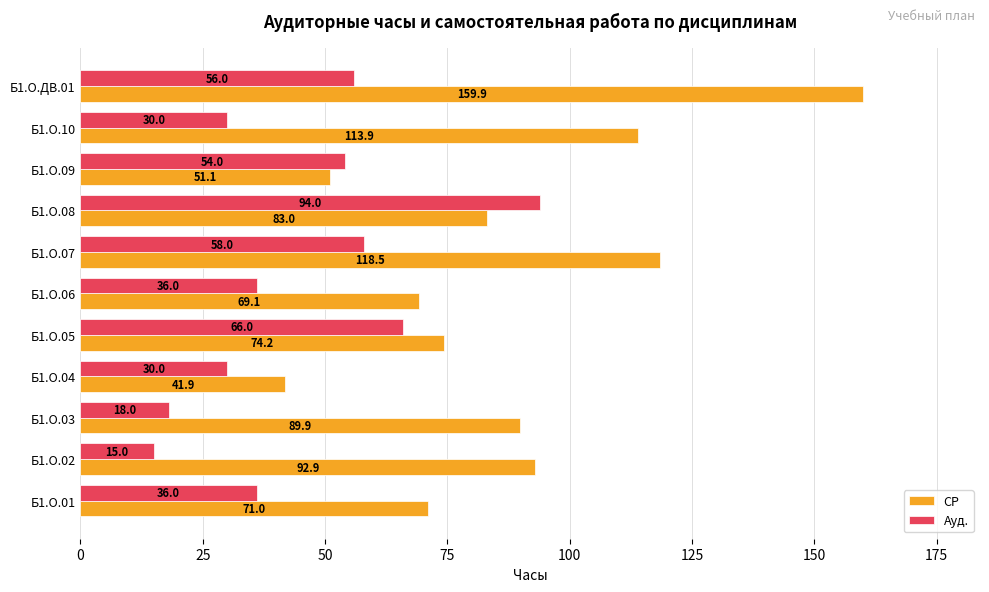

List the series in order of their overall mean, highest first.

СР, Ауд.